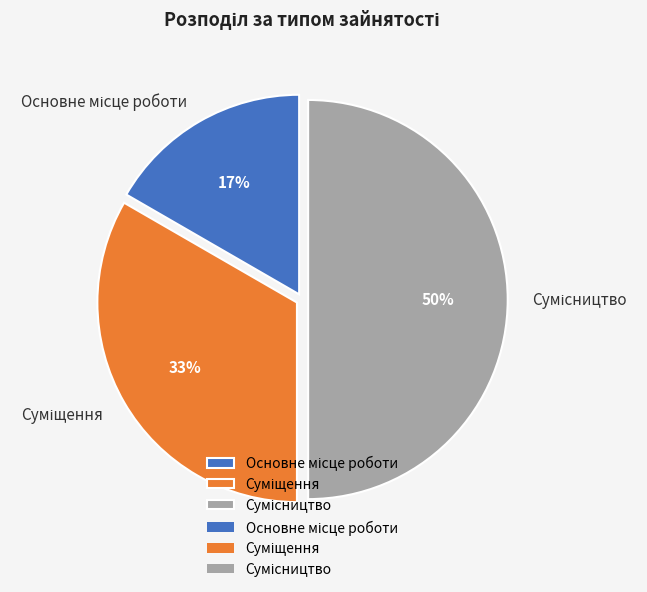

To the nearest percent, what is the difference between the largest and smallest slice percentages?

33%